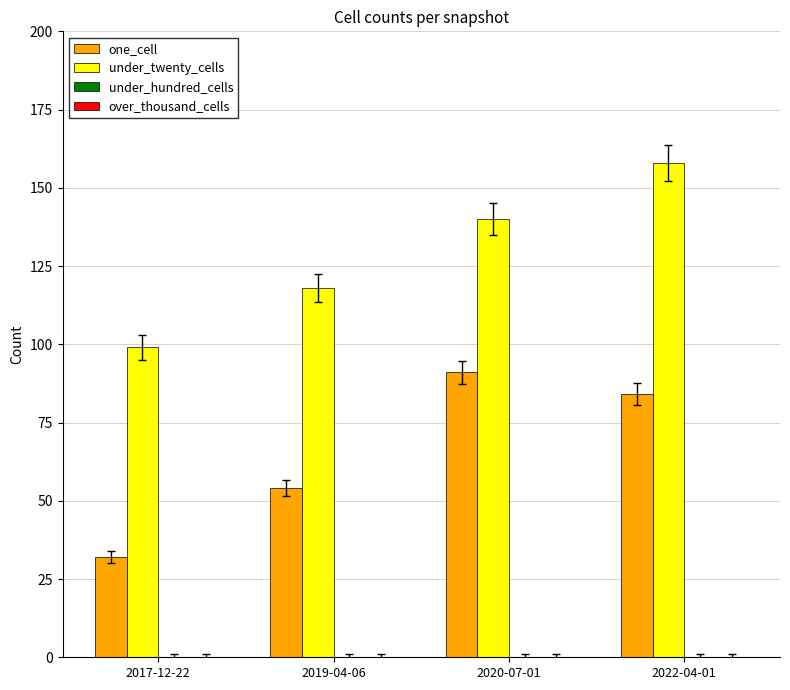

At 2017-12-22, list the series in order from smallest to largest.

one_cell, under_twenty_cells